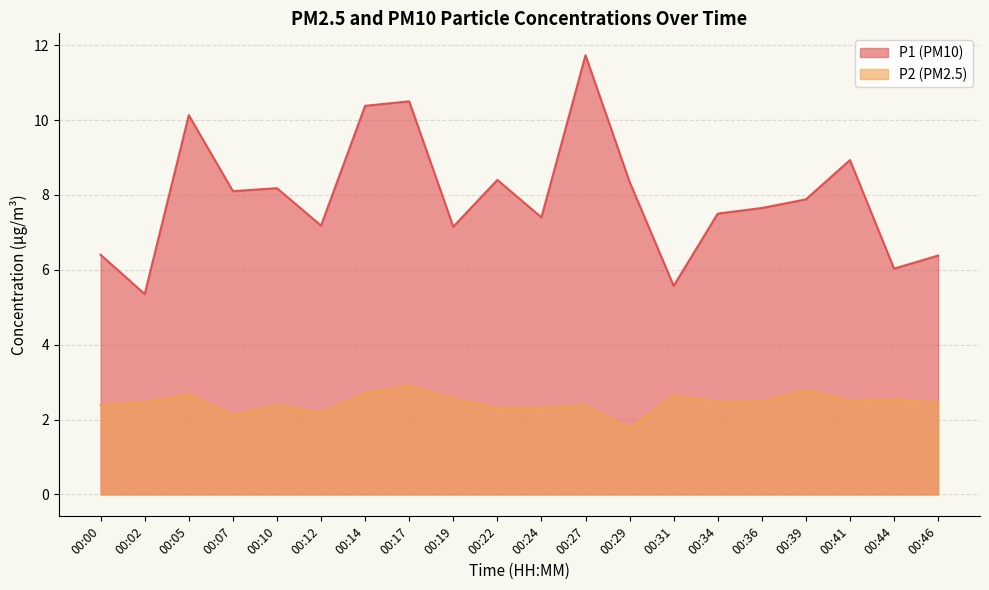

What is the value of the P2 point at the 9th from the left?

2.5